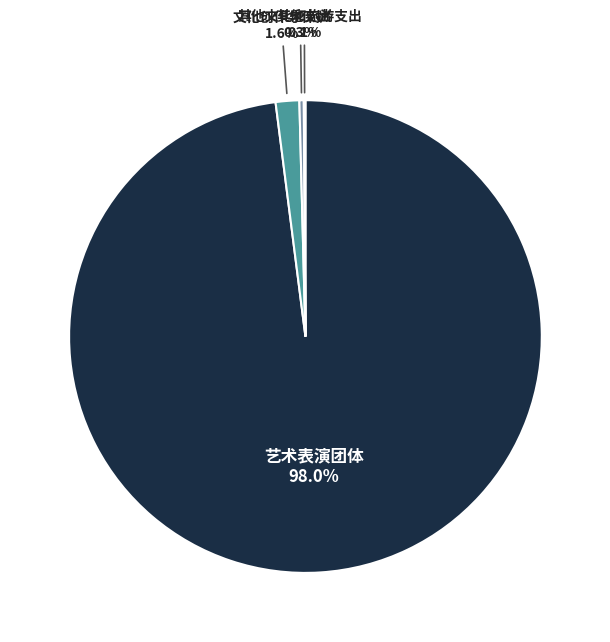

To the nearest percent, what percentage of the pie is 文化创作与保护?

2%